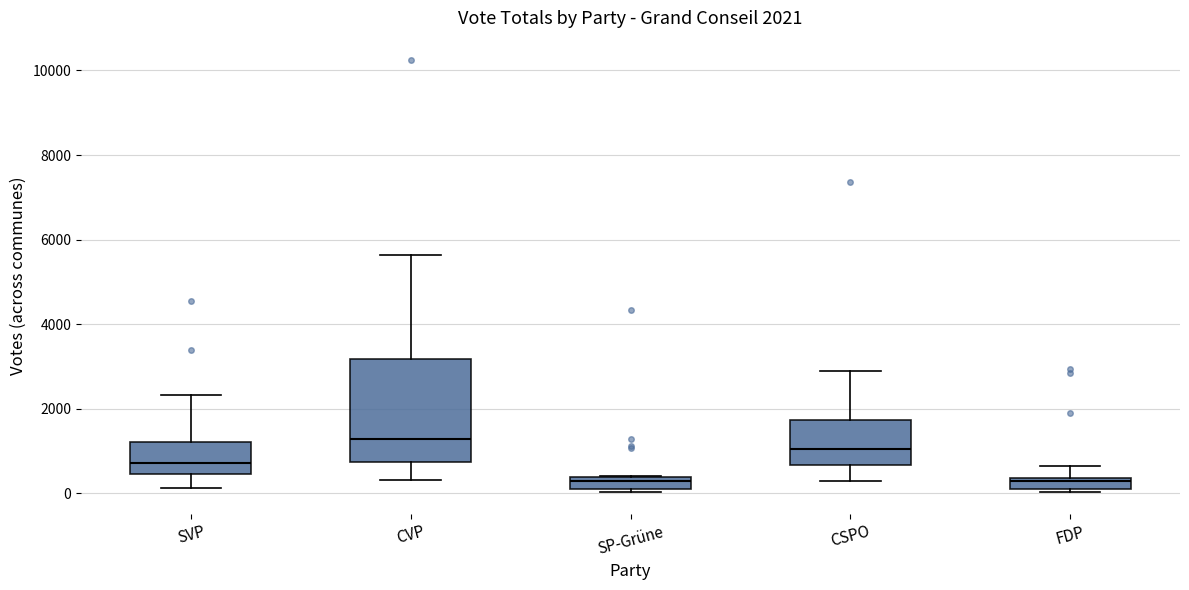

Comparing the boxes themselves (not the whiskers), which one is the tallest?

CVP